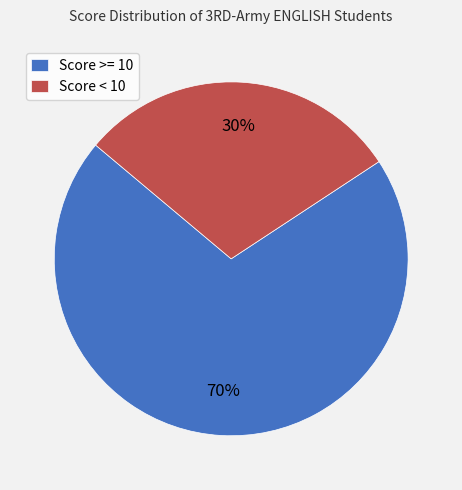

How many slices are in this pie chart?

2